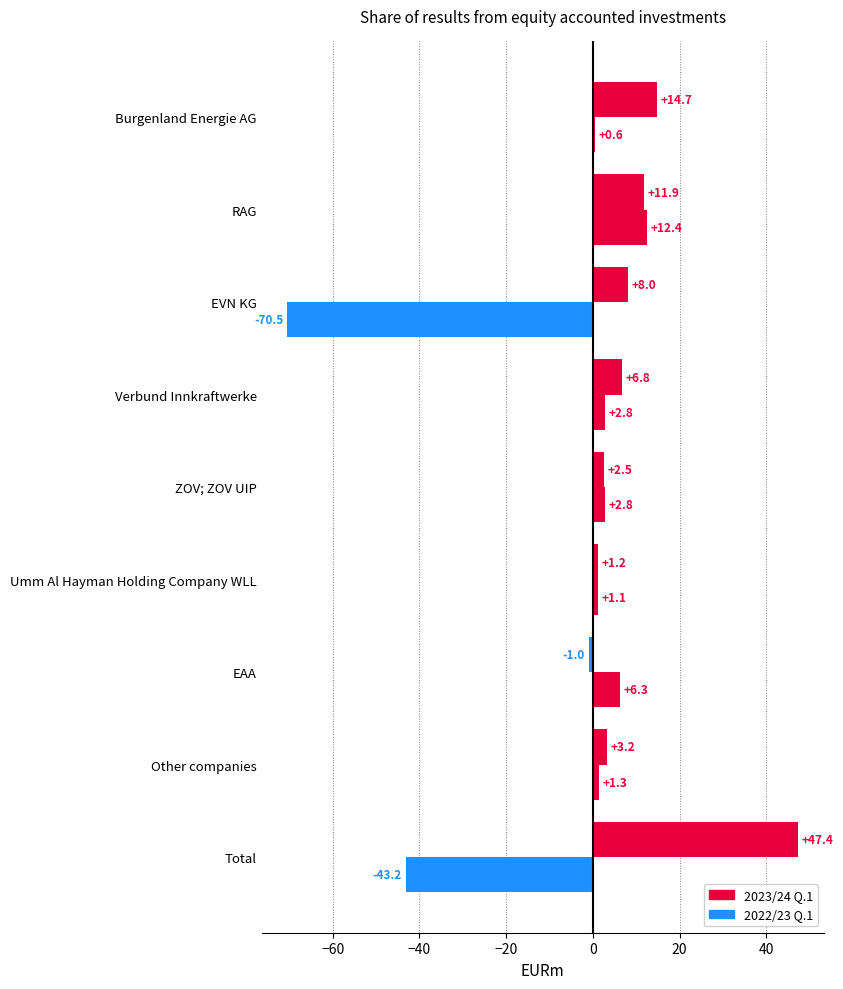

How many positive values does the 2022/23 Q.1 series have?

7